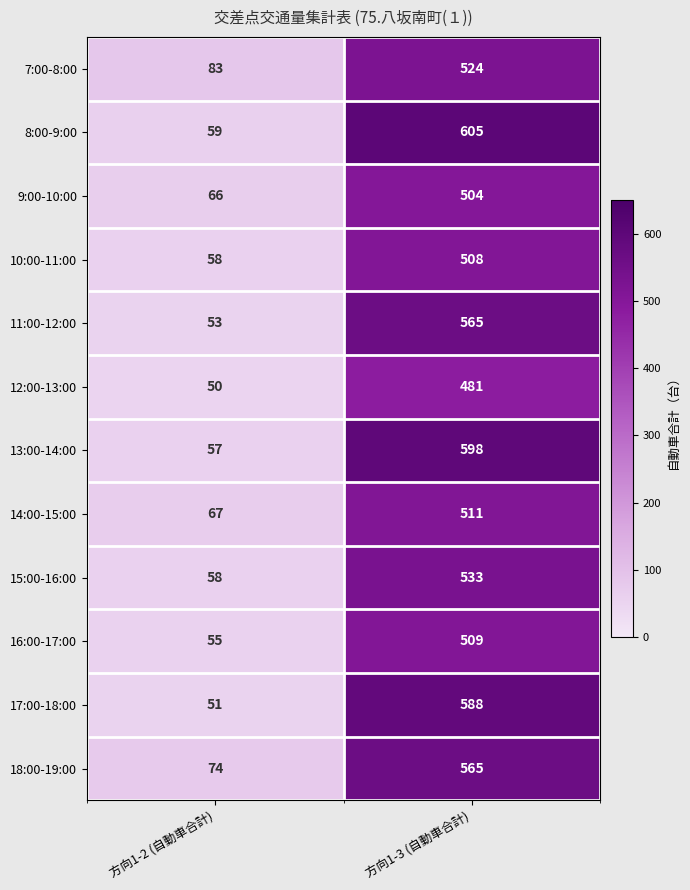

Where is 9:00-10:00 nearest to the value 285?

方向1-2 (自動車合計)